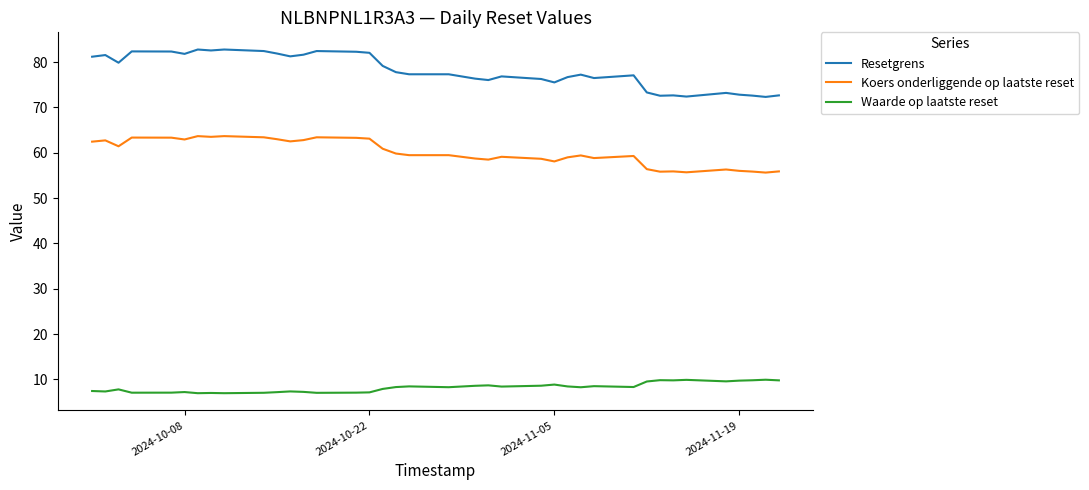

What is the minimum value for Resetgrens?

72.3